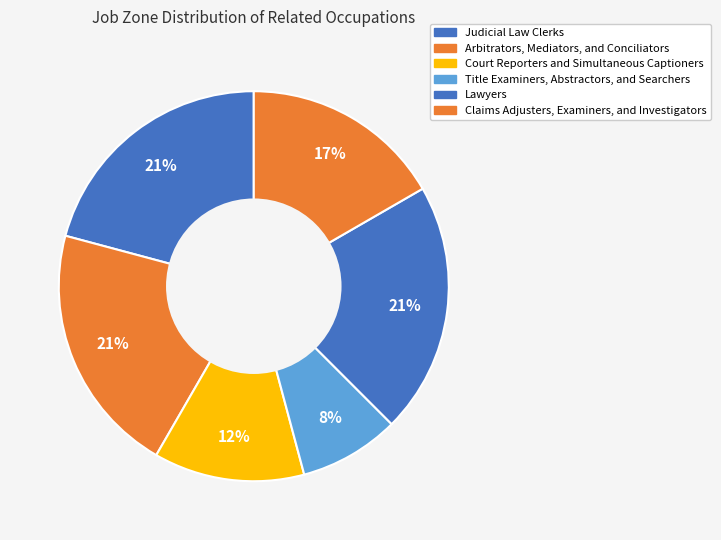

Count the number of slices in the pie.

6